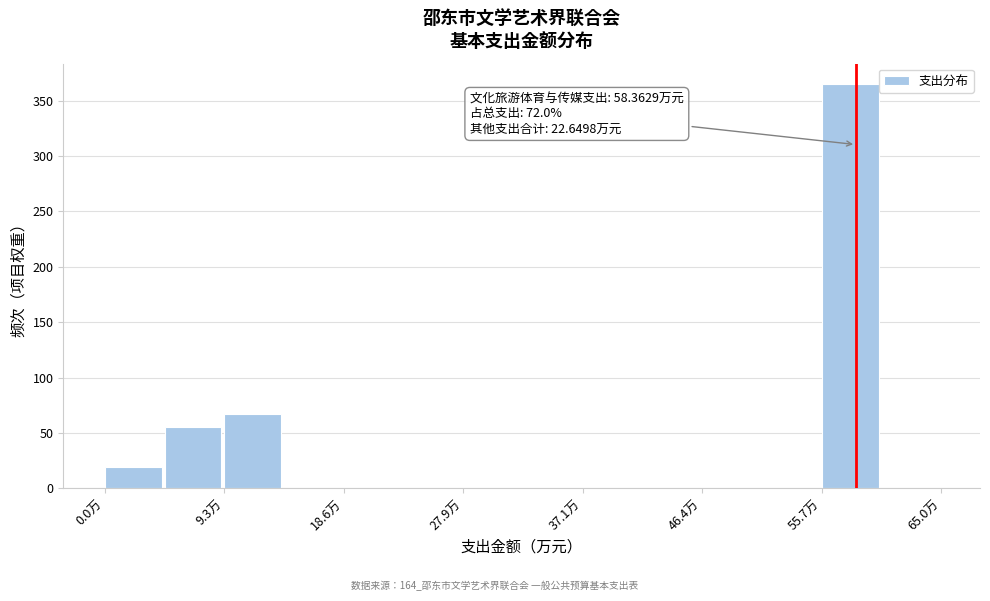

Over which range of the x-axis is the bar tallest?

56 to 60